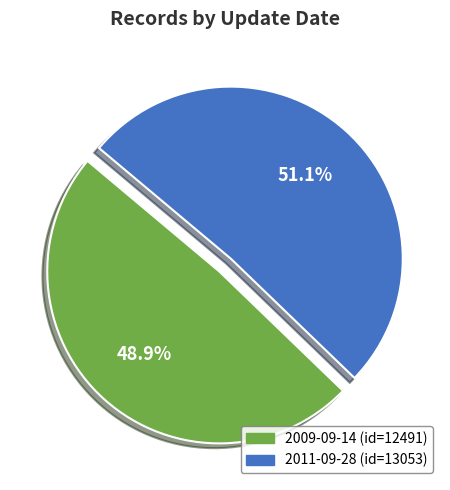

What percentage is the 2011-09-28 slice, to the nearest percent?

51%